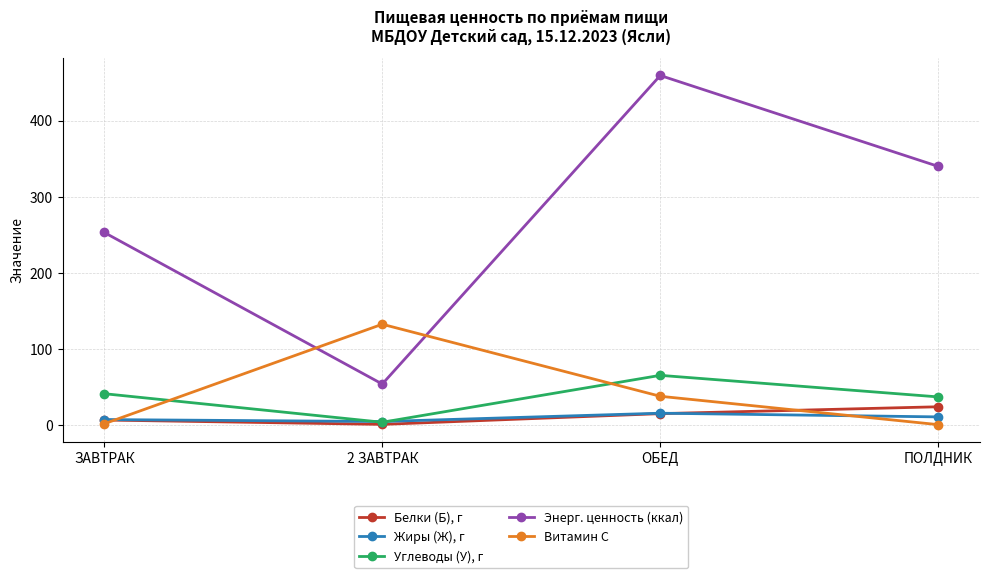

Which series has the largest total across all categories?

Энерг. ценность (ккал)